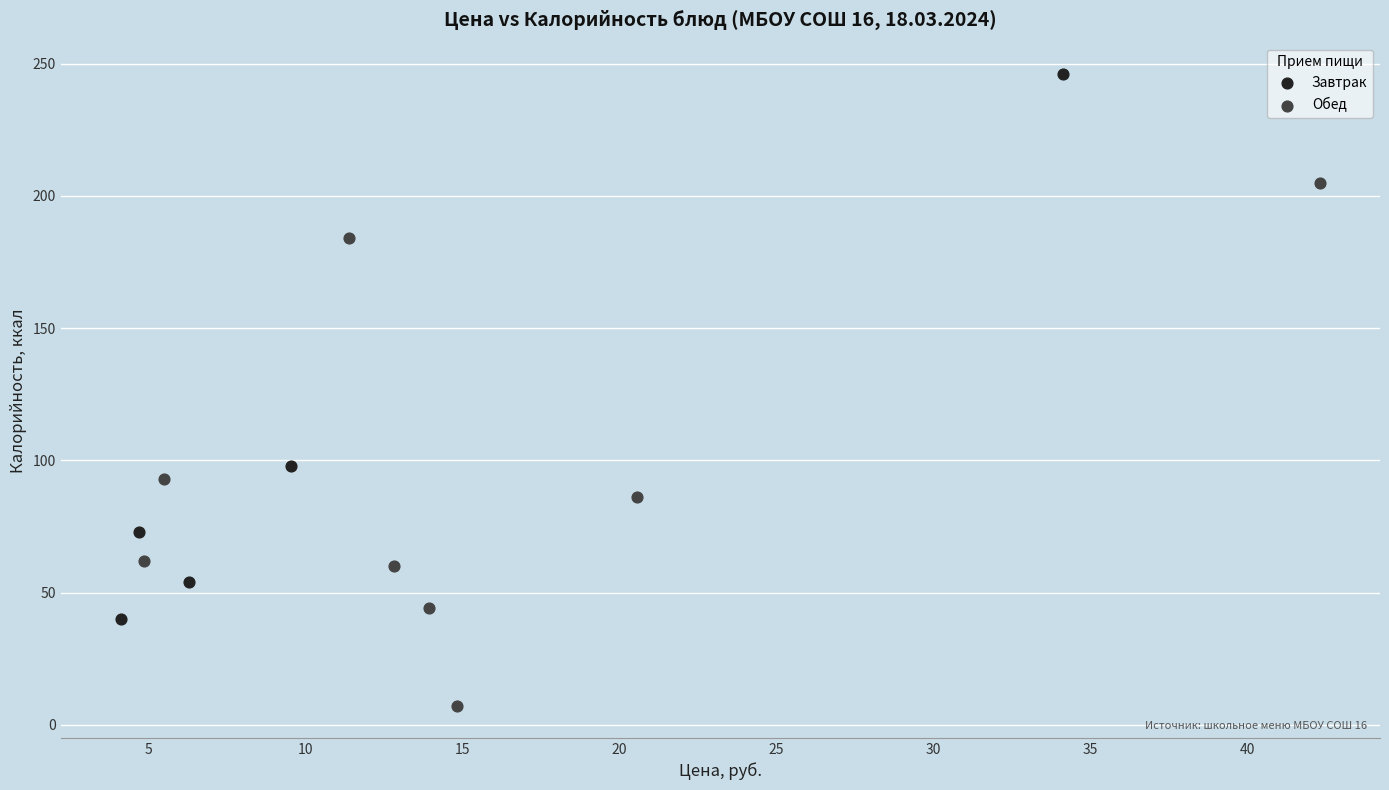

What are all the series names shown in the legend?

Завтрак, Обед